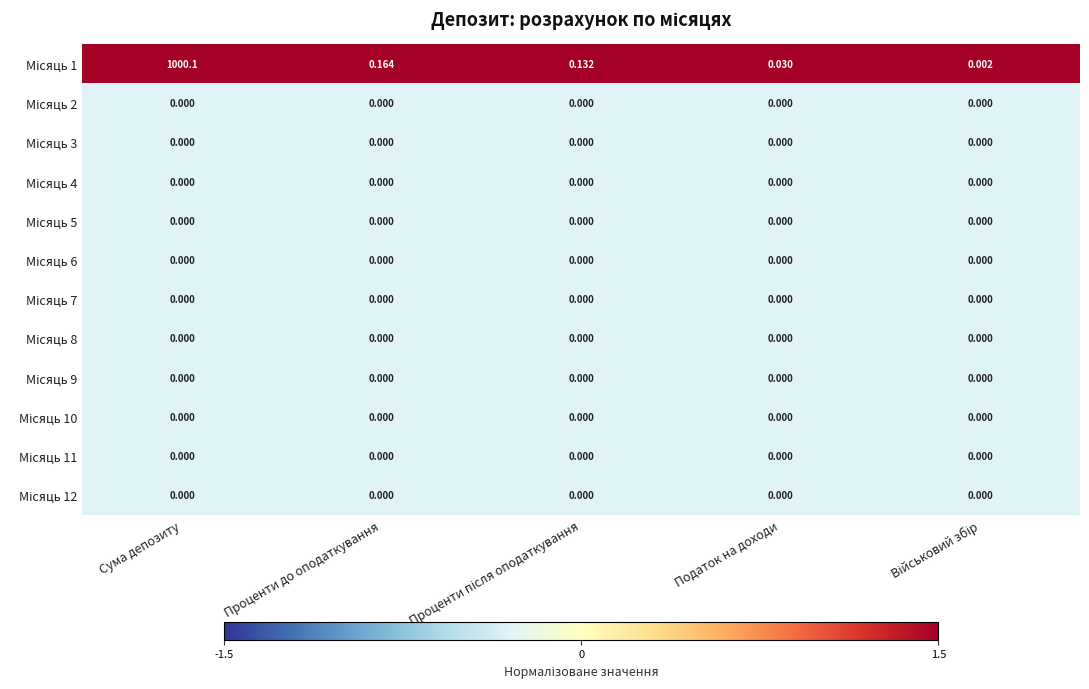

At how many categories does at least one series exceed 1?

1